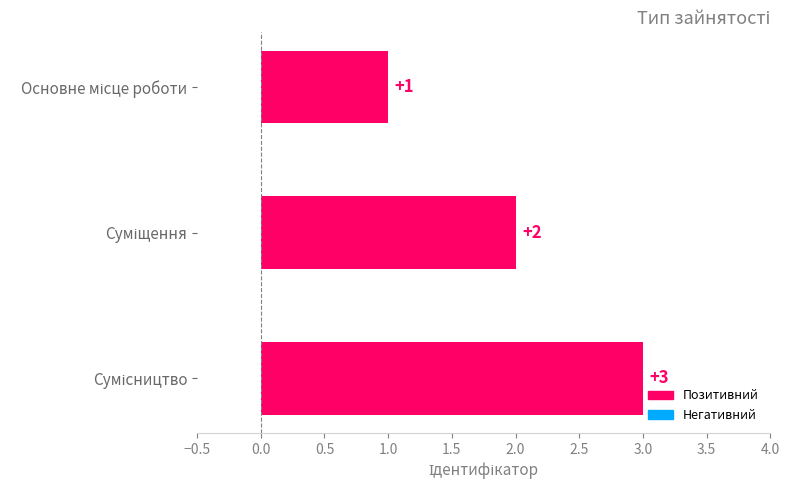

How many values are between 1 and 3?

3